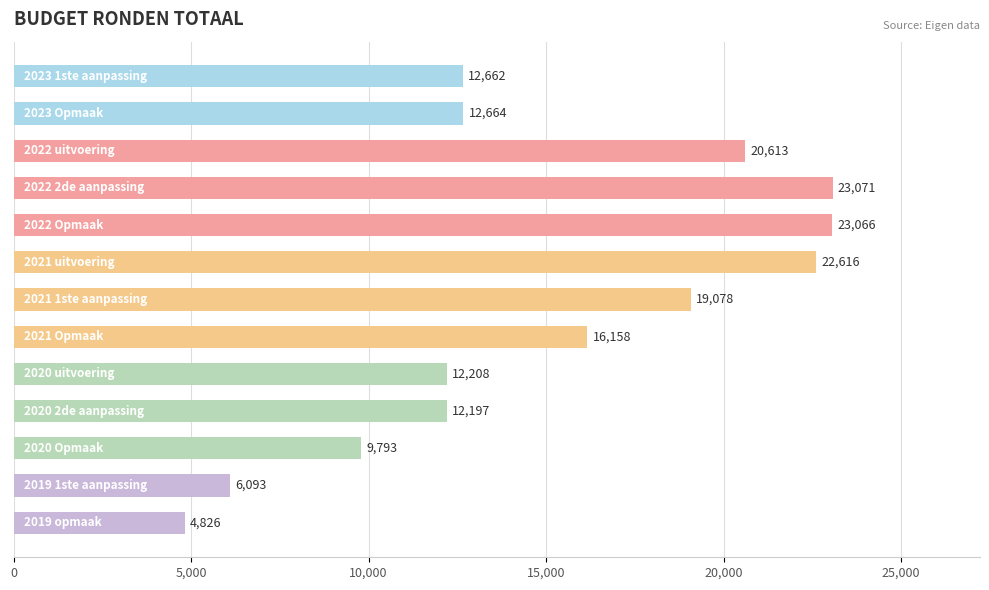

What is the difference between the maximum and minimum values?

18245